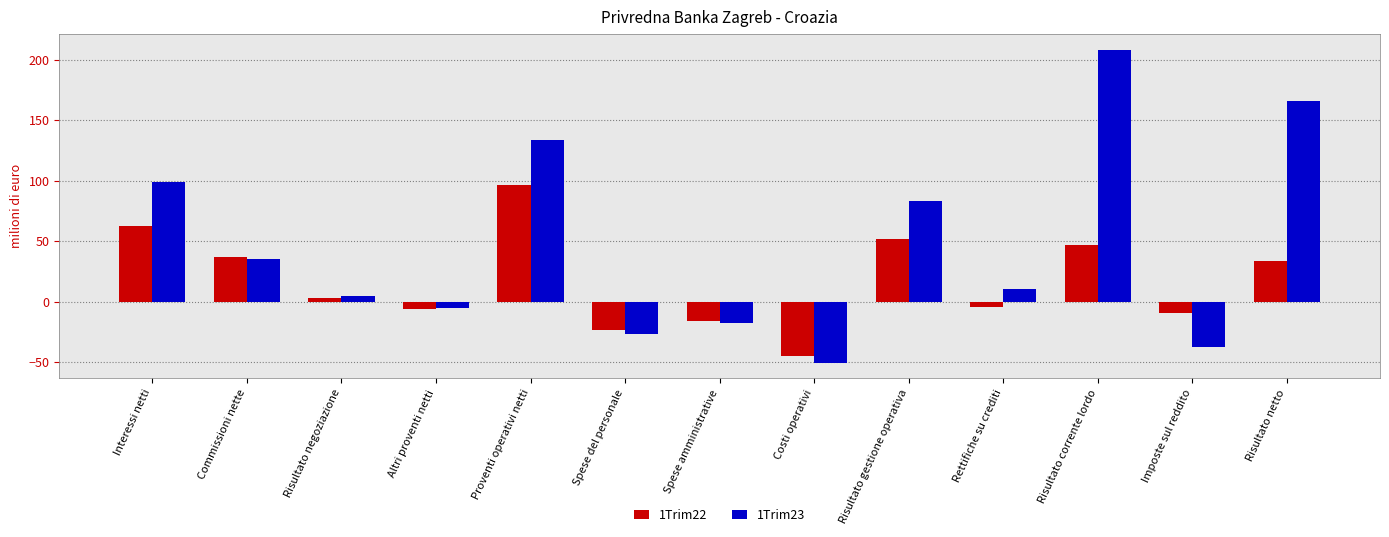

Reading left to right, what are all the values shown in this chart?

1Trim22: 62.5	37.3	2.8	-5.7	96.9	-23.7	-16.2	-45.3	51.7	-4.2	47.0	-9.1	33.7
1Trim23: 99.2	35.4	4.5	-5.1	134.0	-27.0	-17.5	-50.5	83.5	10.8	208.5	-37.6	166.3